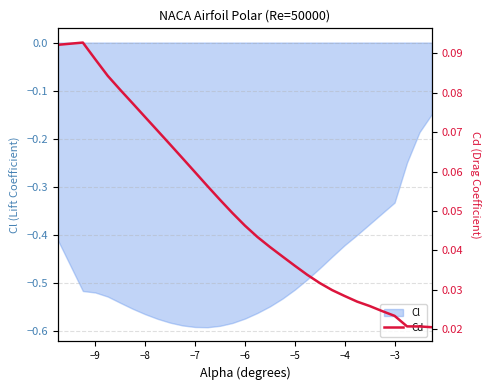

What is the maximum value shown in the chart?

0.1